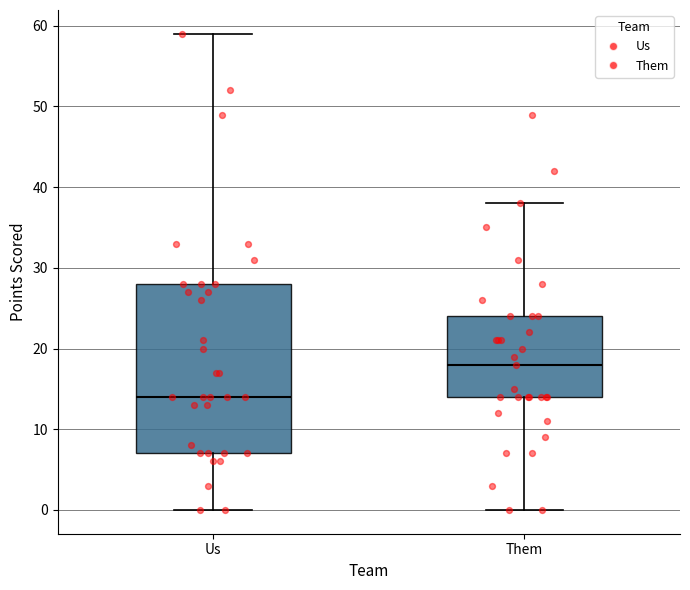

Comparing the boxes themselves (not the whiskers), which one is the tallest?

Us